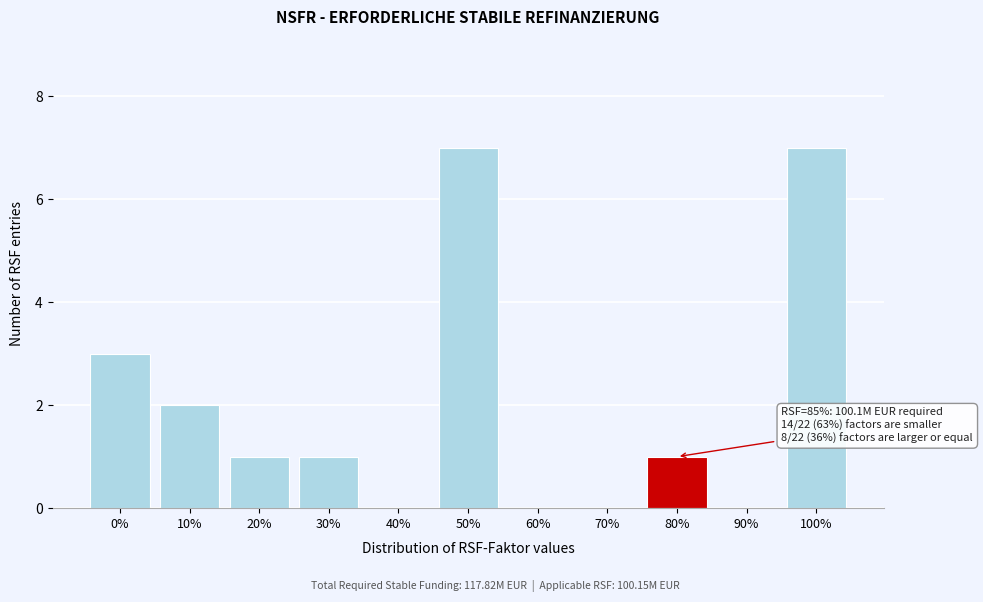

Reading left to right, what are all the values shown in this chart?

0%=3	10%=2	20%=1	30%=1	40%=0	50%=7	60%=0	70%=0	80%=1	90%=0	100%=7